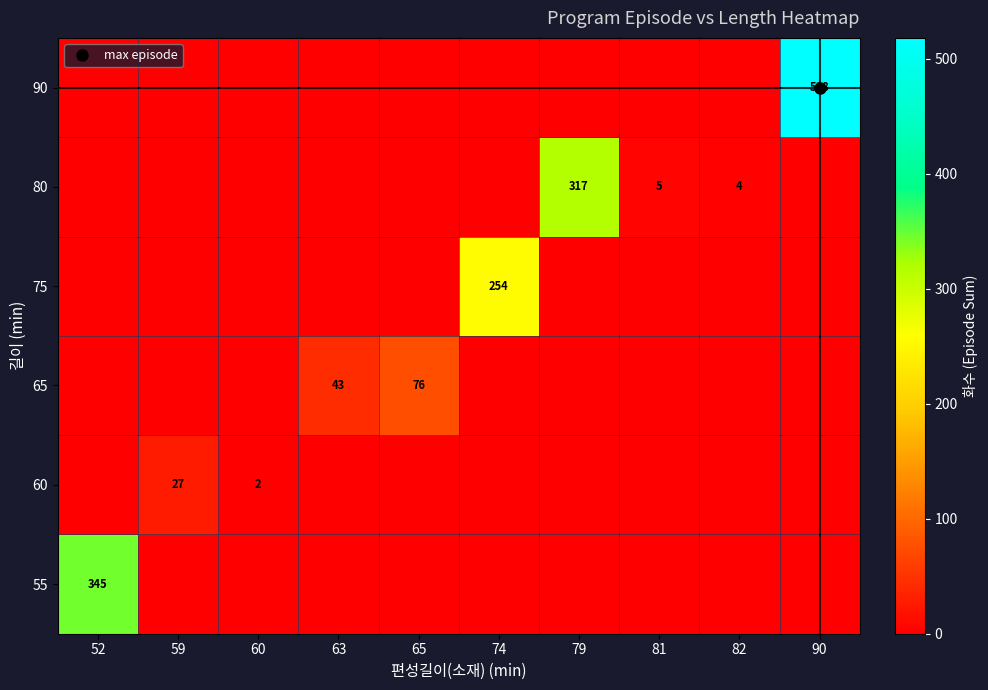

Which has a higher value, 65 or 63?

65